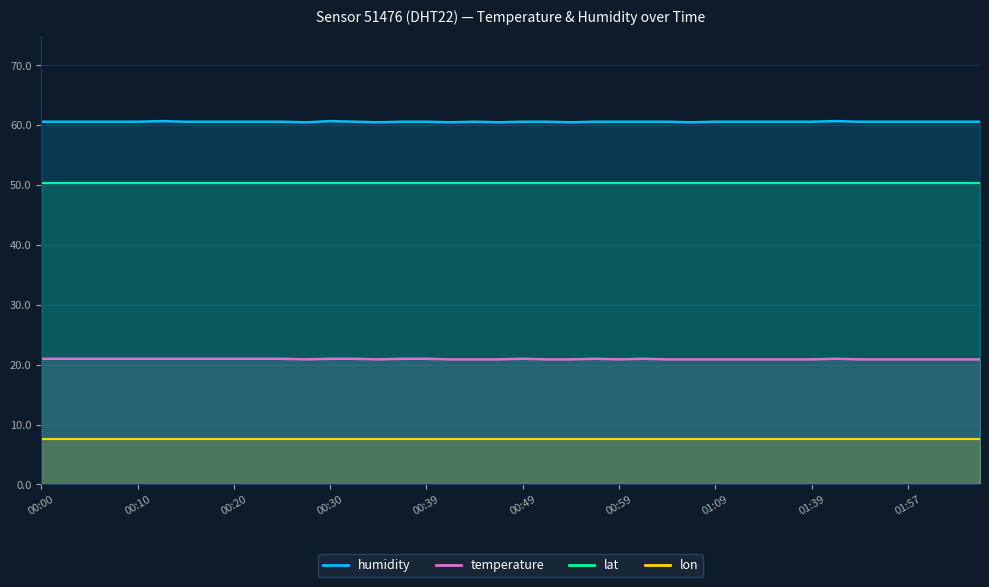

Which series changed the most between 00:27 and 01:07?

temperature